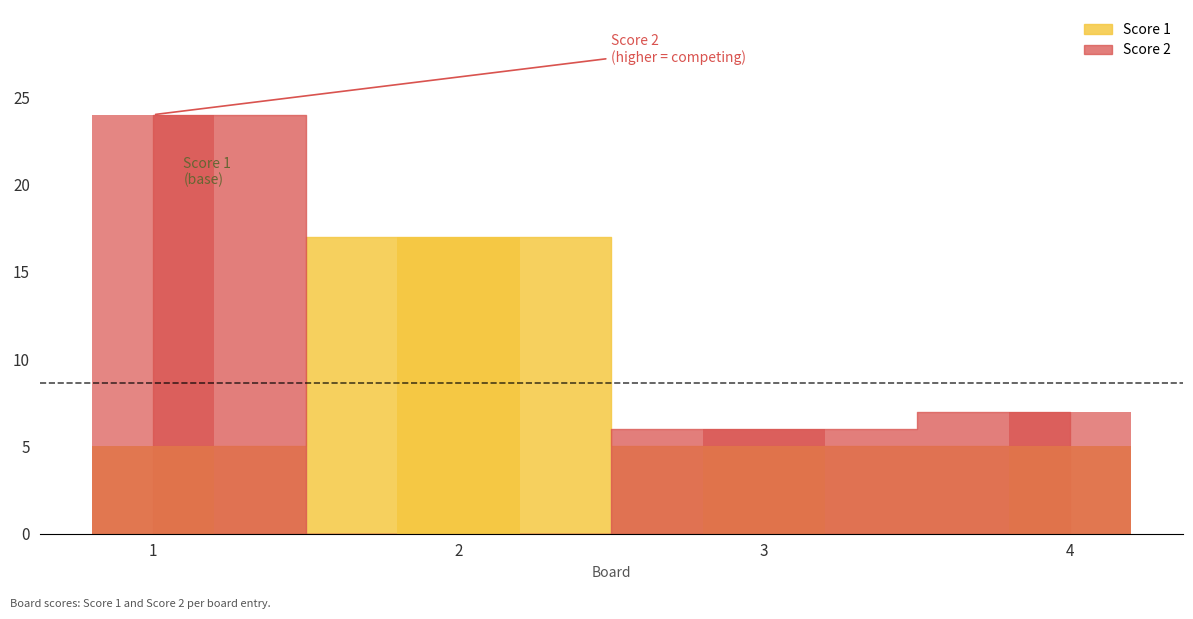

Reading left to right, transcribe all the data shown in this chart.

Score 2: 24	0	6	7
Score 1: 5	17	5	5